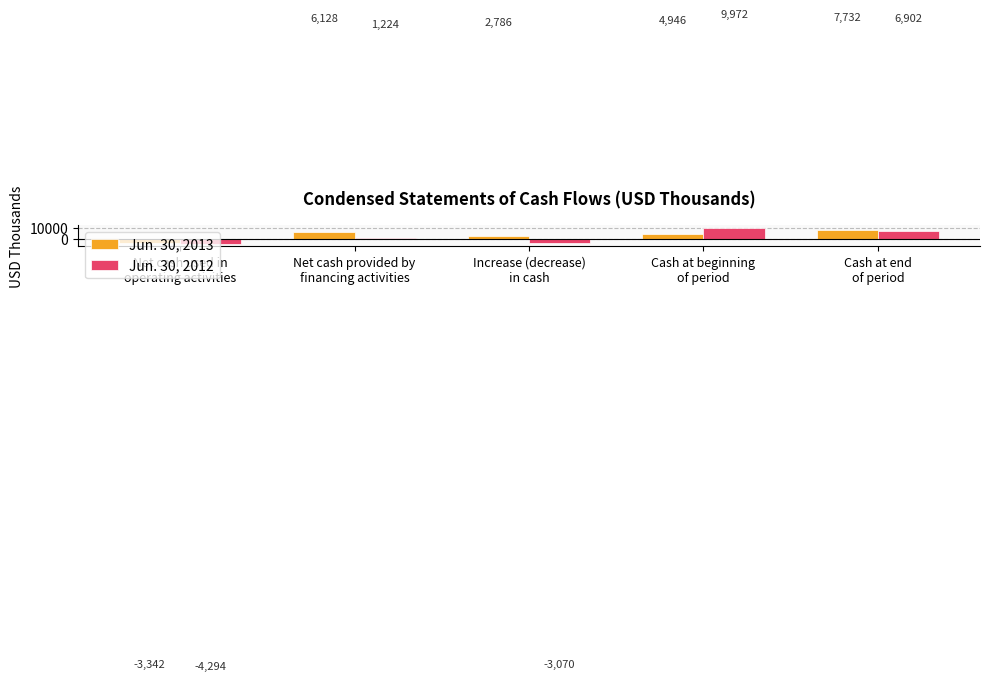

What is the total value across all series at Cash at end
of period?

14634